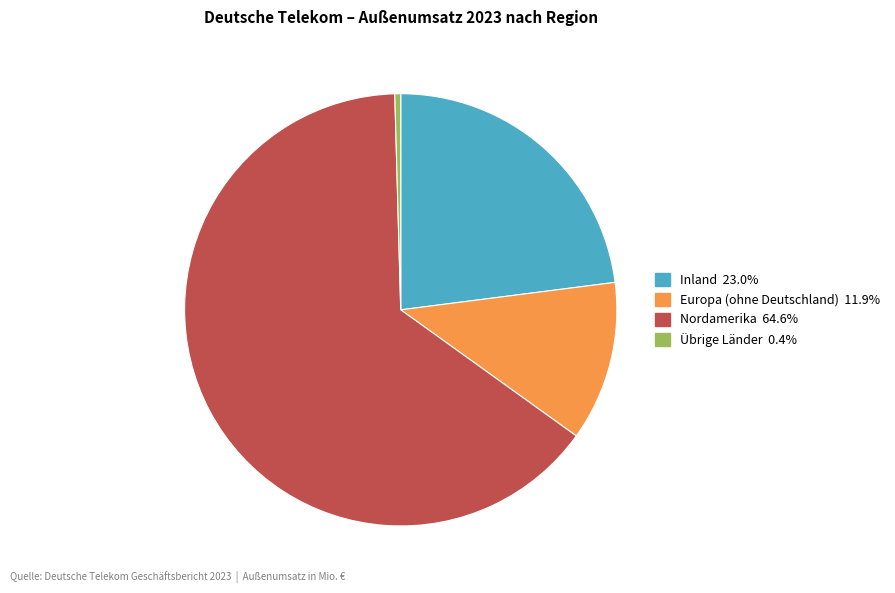

Which slice represents more than half of the pie?

Nordamerika